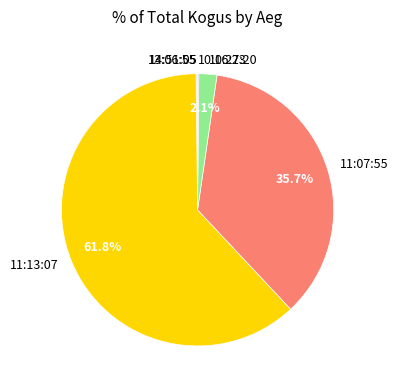

What percentage is the 11:13:07 slice, to the nearest percent?

62%